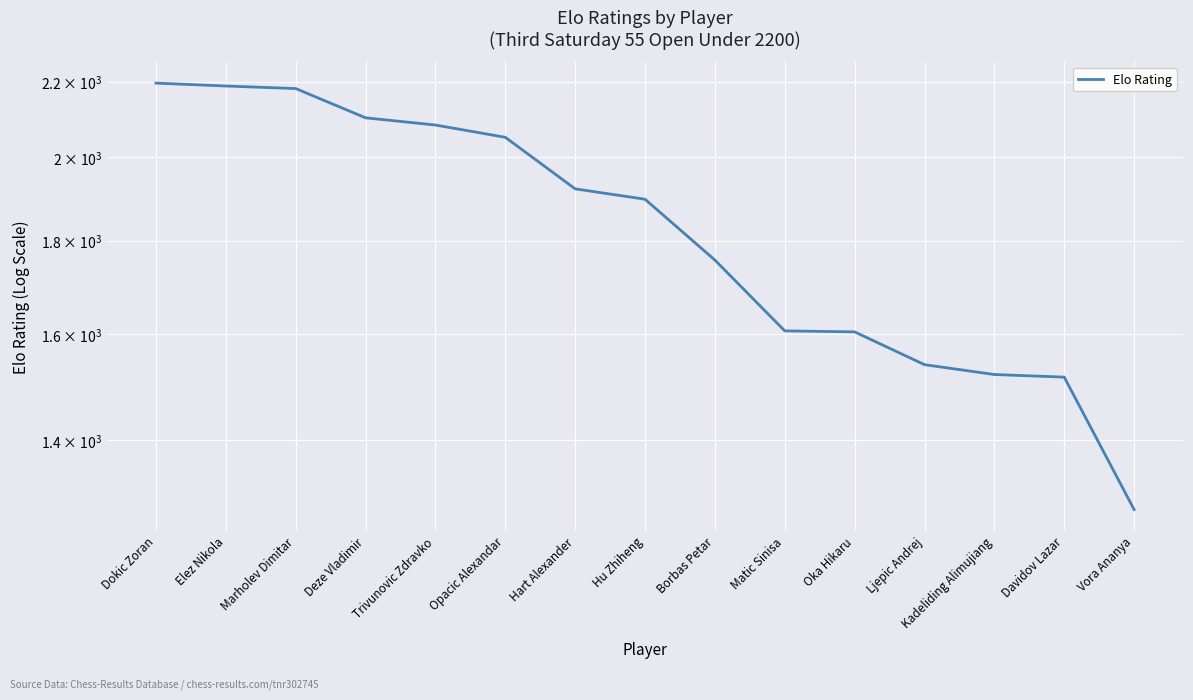

Is this an area chart (filled region under the line)?

No